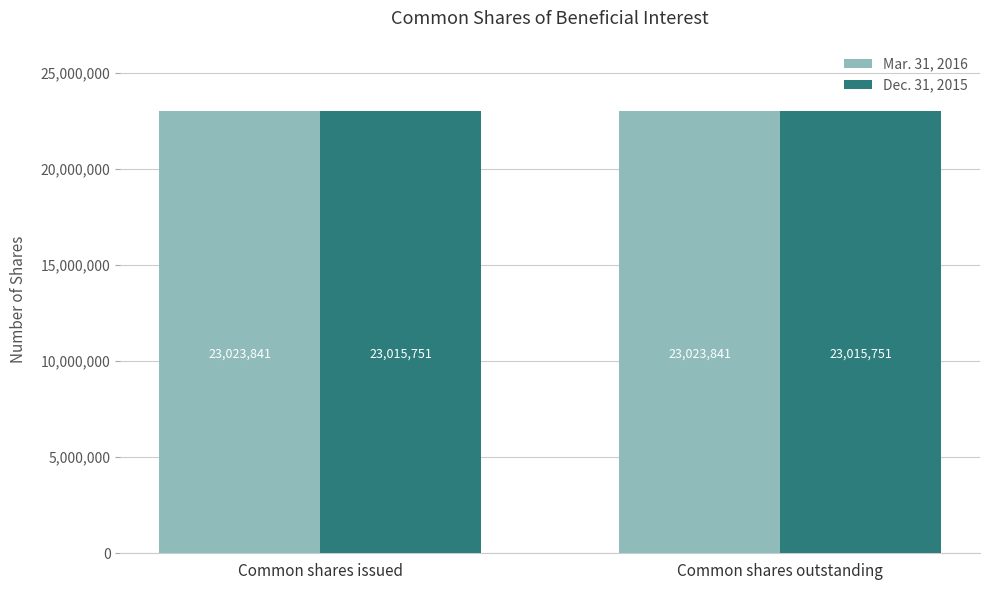

What is the approximate value of Mar. 31, 2016 at Common shares issued?

23023841